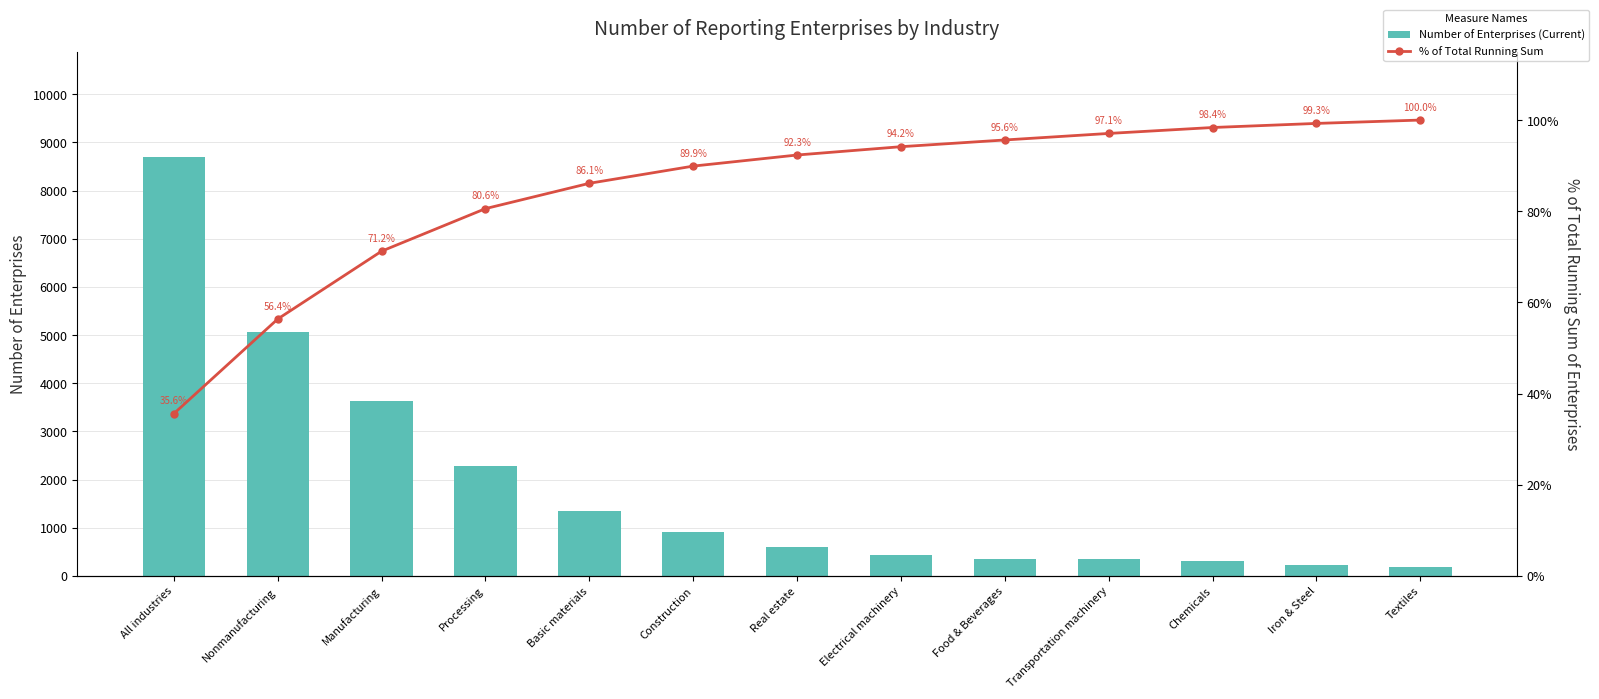

What is the difference between the second highest and minimum values in the % of Total Running Sum series?

63.6